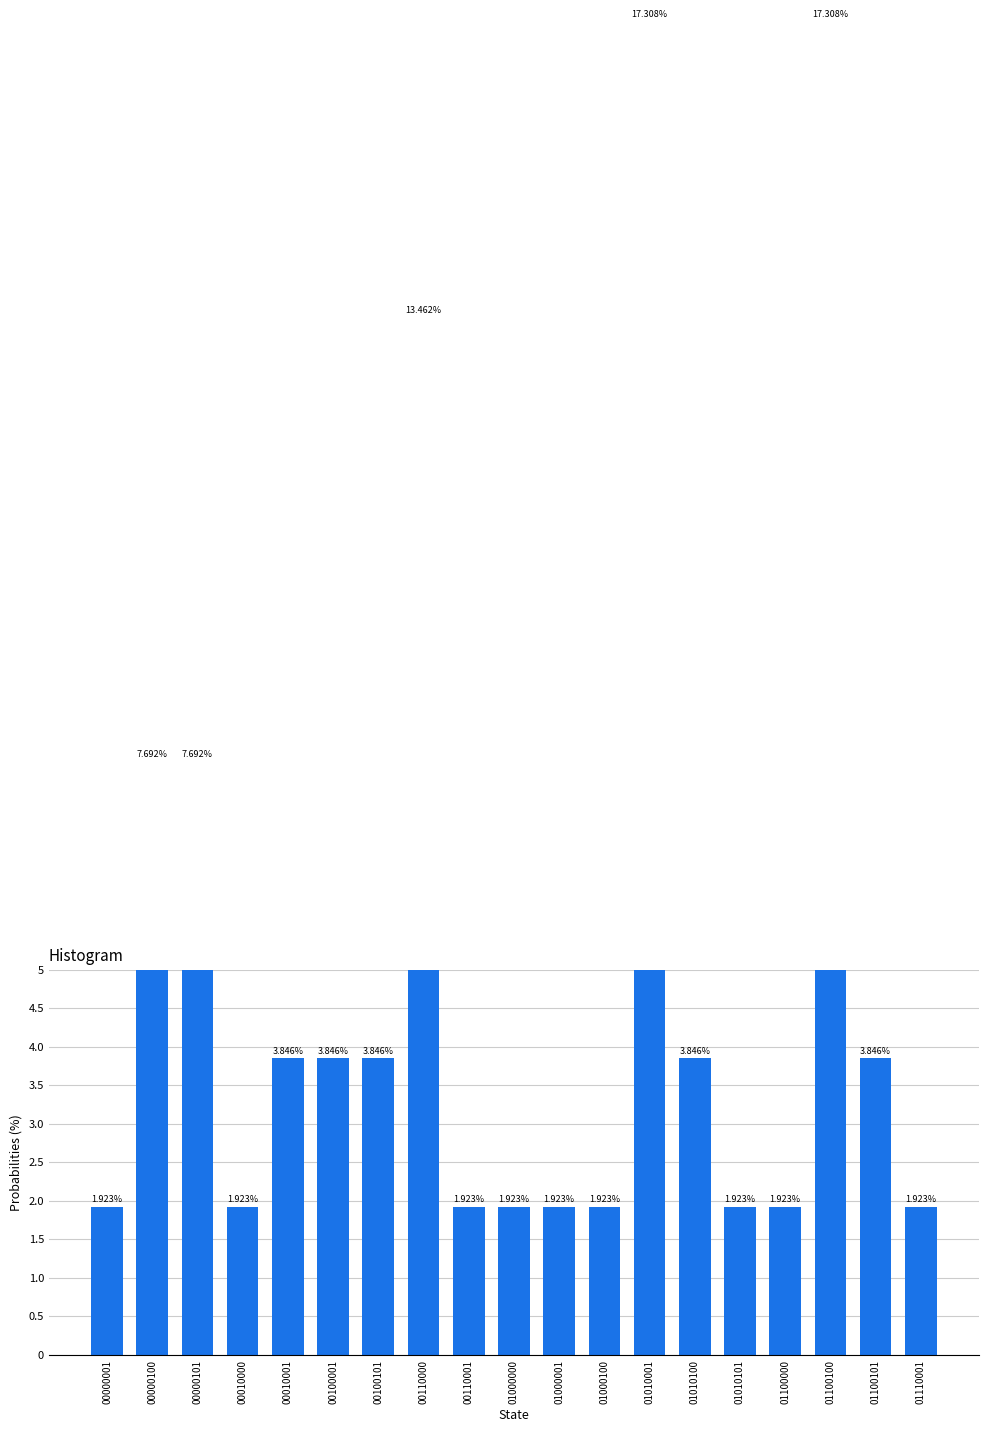

Reading right to left, what are all the values shown in this chart?

1.9	3.8	17.3	1.9	1.9	3.8	17.3	1.9	1.9	1.9	1.9	13.5	3.8	3.8	3.8	1.9	7.7	7.7	1.9